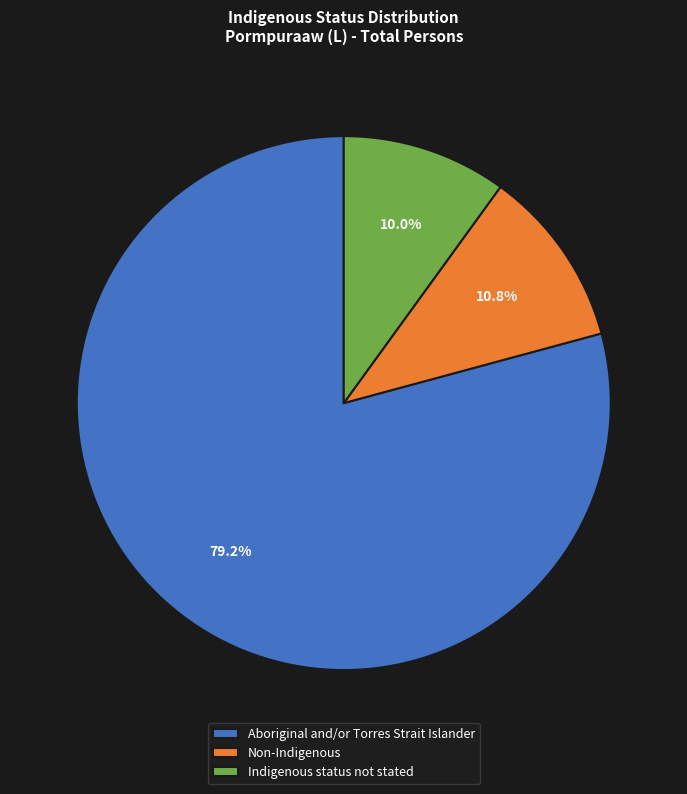

What is the smallest slice in the pie chart?

Indigenous status not stated